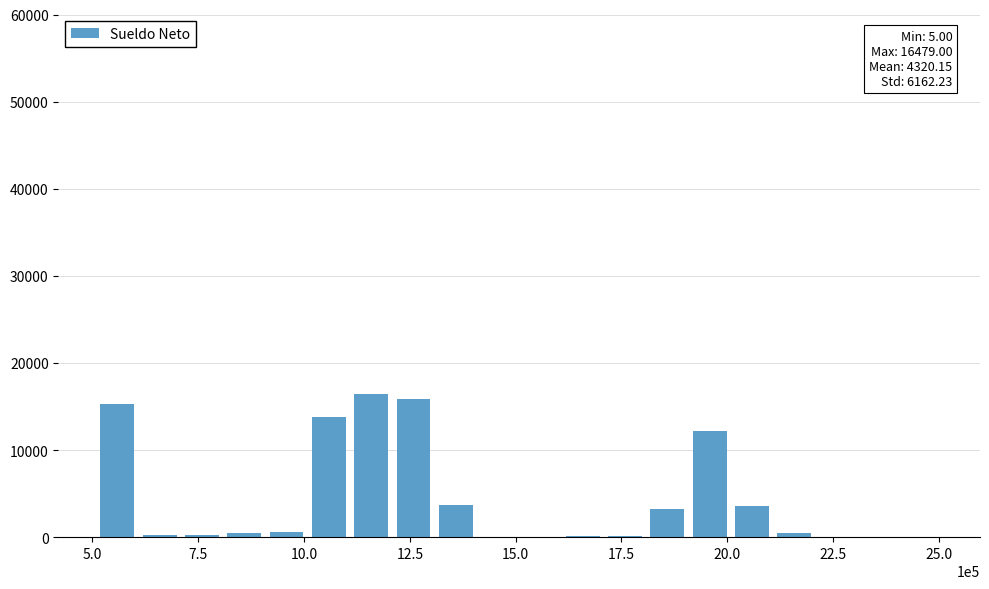

What is the maximum value shown in the chart?

16479